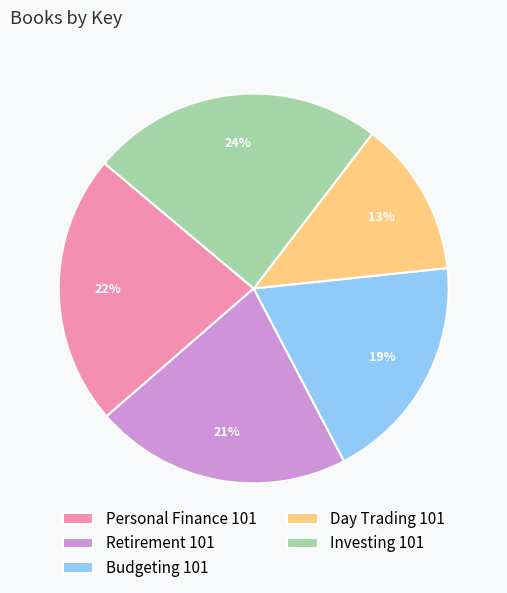

Rank the categories by value from highest to lowest.

Investing 101, Personal Finance 101, Retirement 101, Budgeting 101, Day Trading 101